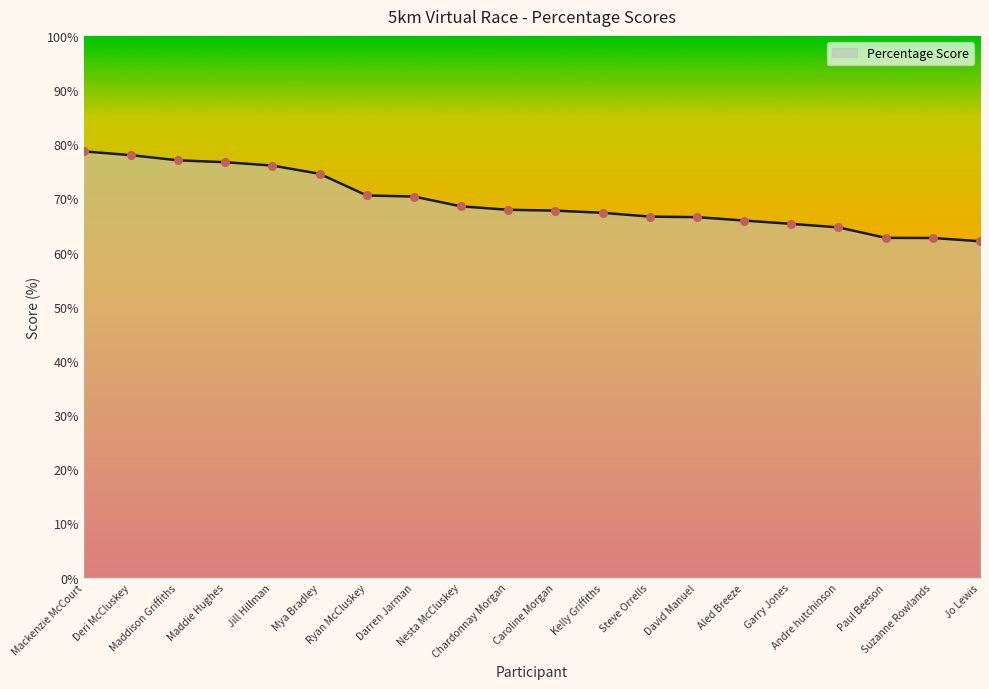

Approximately how many times larger is the value at Deri McCluskey compared to Paul Beeson?

1.2